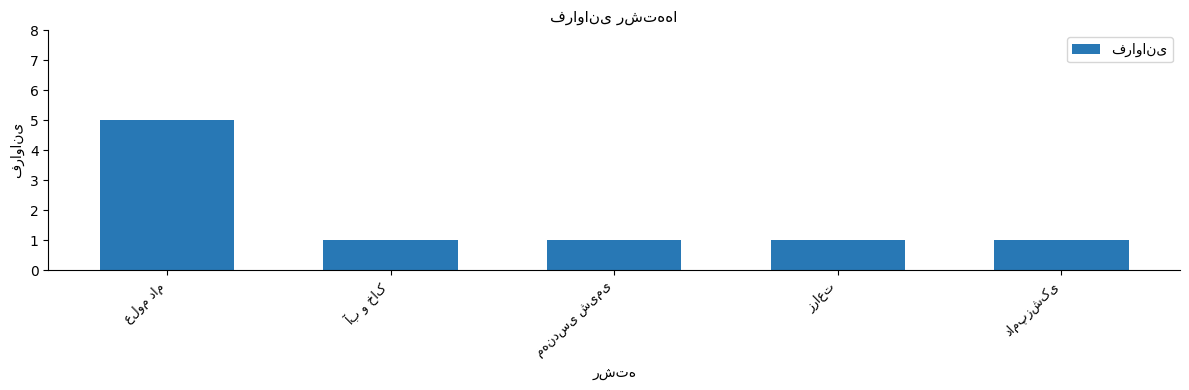

What is the value of the 2nd bar from the left?

1